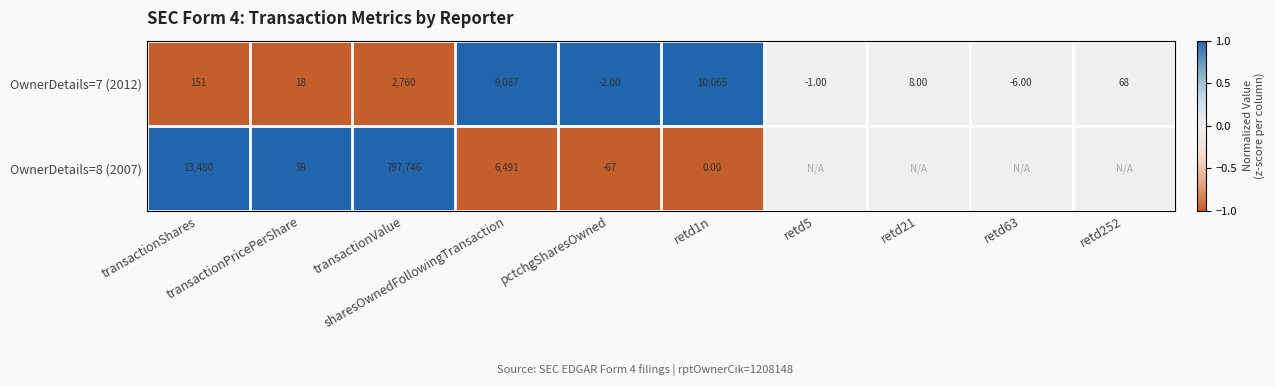

What is the sum of all OwnerDetails=7 (2012) values?

22148